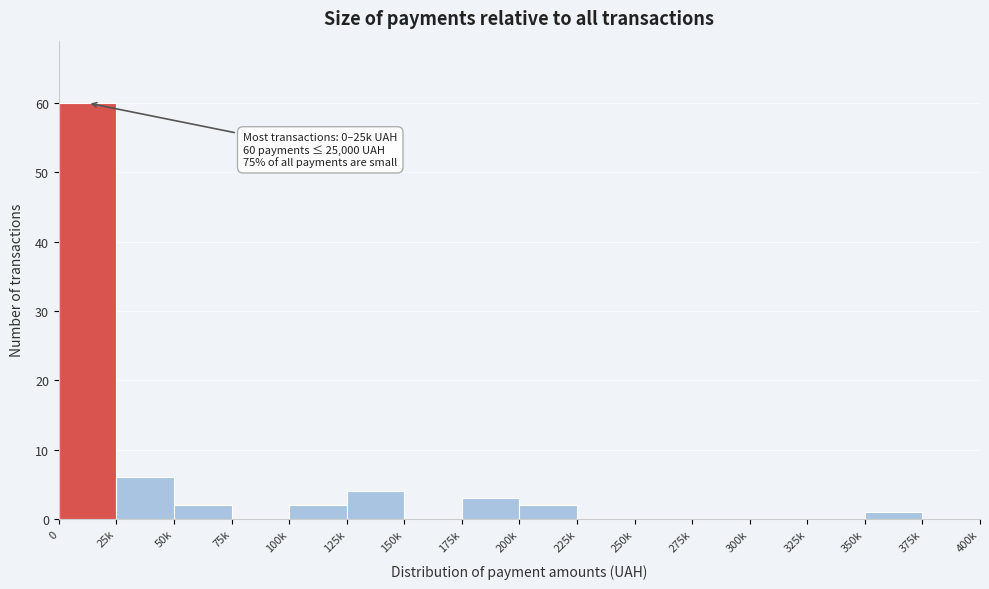

Reading left to right, extract all data points from this chart.

0=60	25k=6	50k=2	75k=0	100k=2	125k=4	150k=0	175k=3	200k=2	225k=0	250k=0	275k=0	300k=0	325k=0	350k=1	375k=0